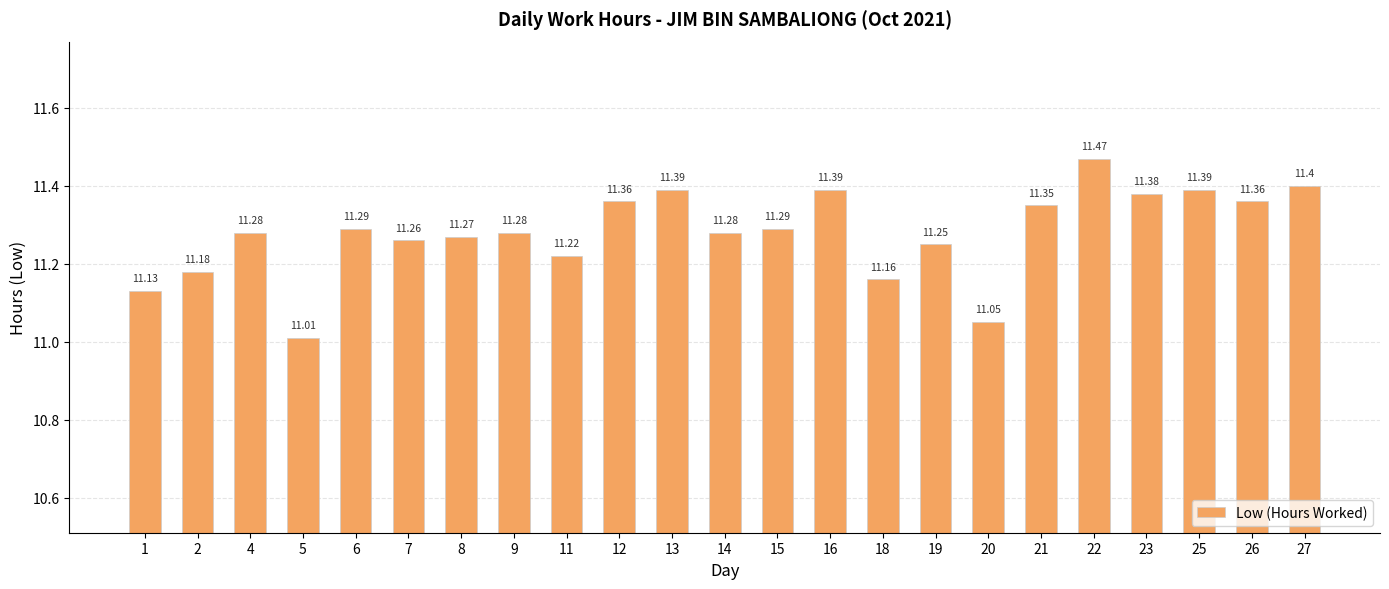

What is the sum of all values?

259.4